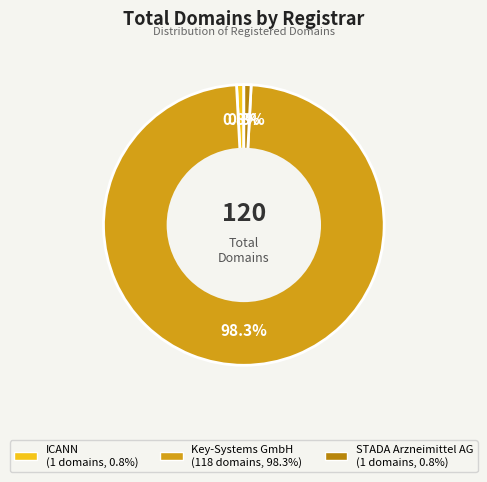

Is there any slice that represents more than half of the pie?

Yes